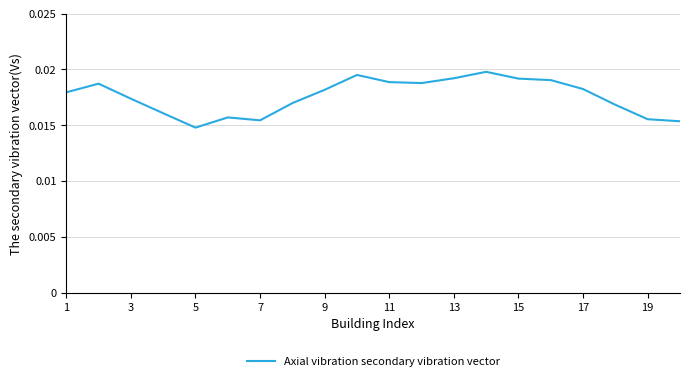

Which category has the lowest value across all series?

5